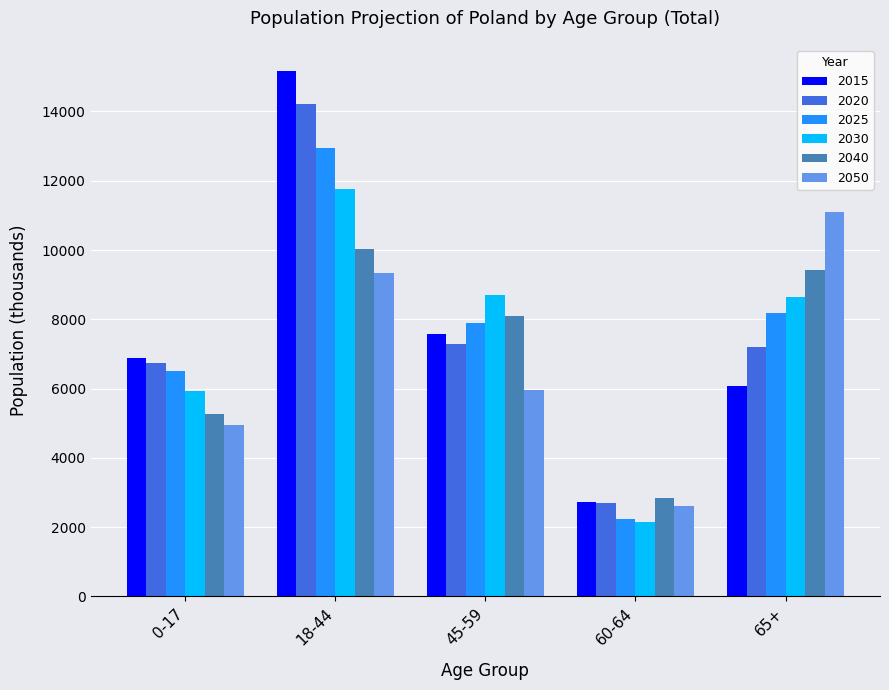

Rank the series by their maximum value, from lowest to highest.

2040, 2050, 2030, 2025, 2020, 2015